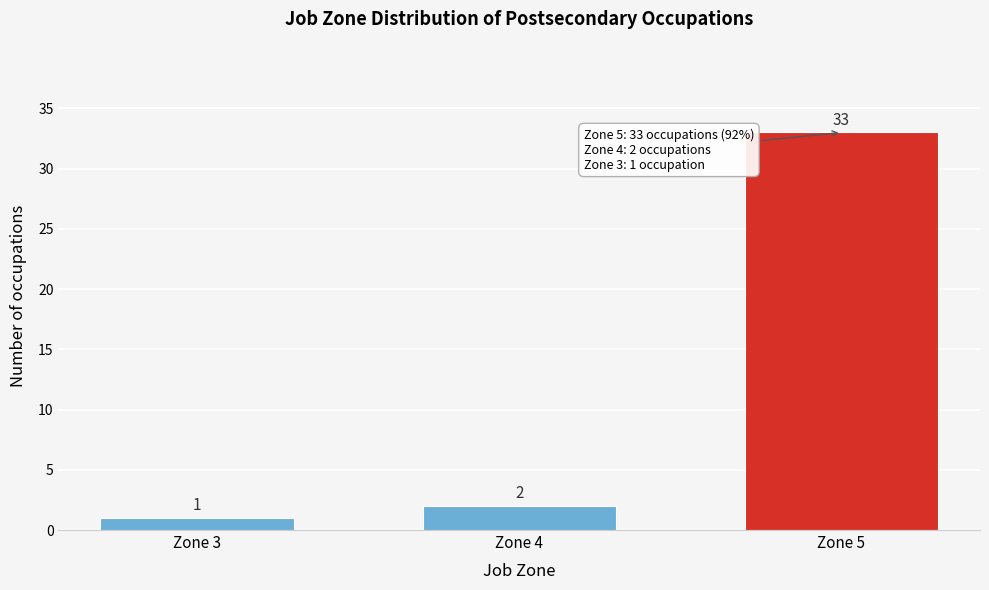

Reading right to left, what are all the values shown in this chart?

Zone 5=33	Zone 4=2	Zone 3=1